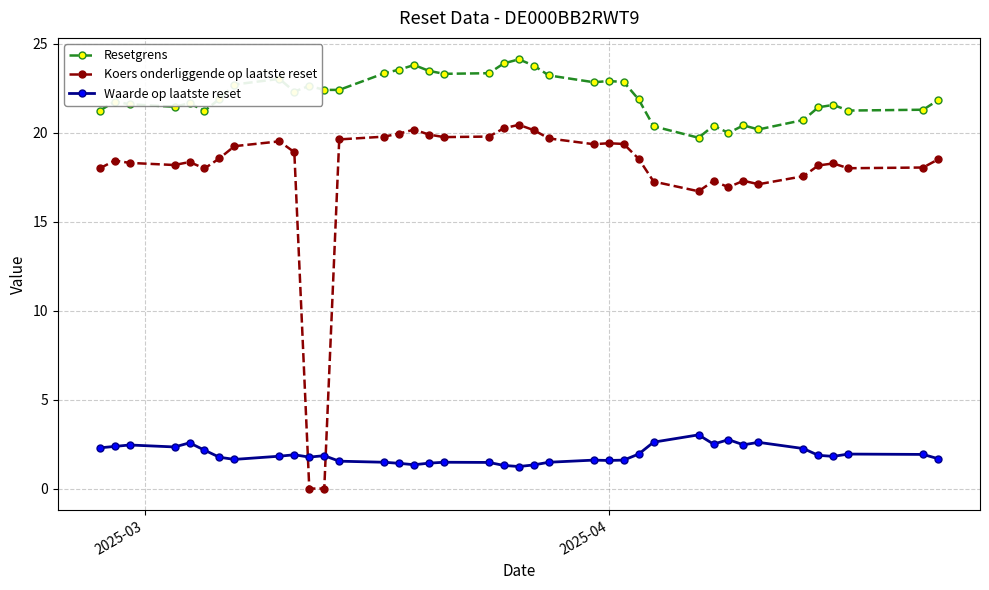

What is the value of the Koers onderliggende op laatste reset point at the 28th from the left?

17.3